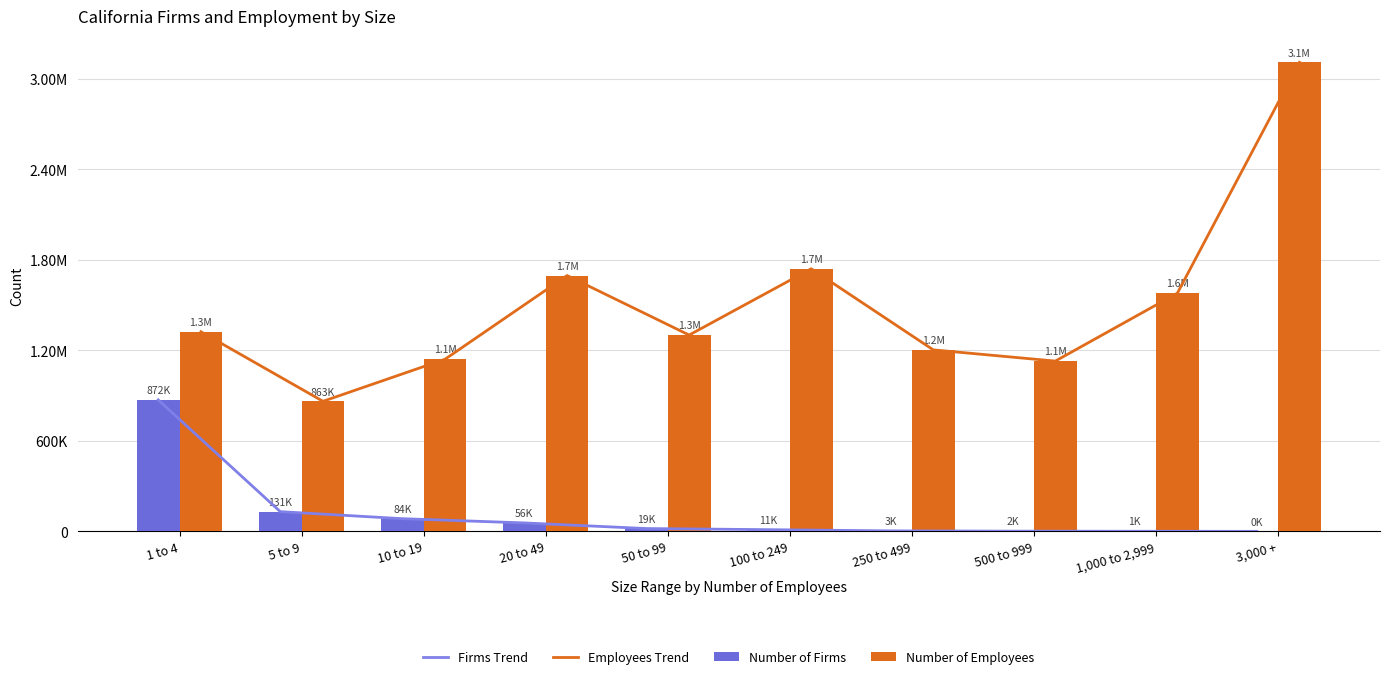

Between 20 to 49 and 10 to 19, which is larger?

10 to 19